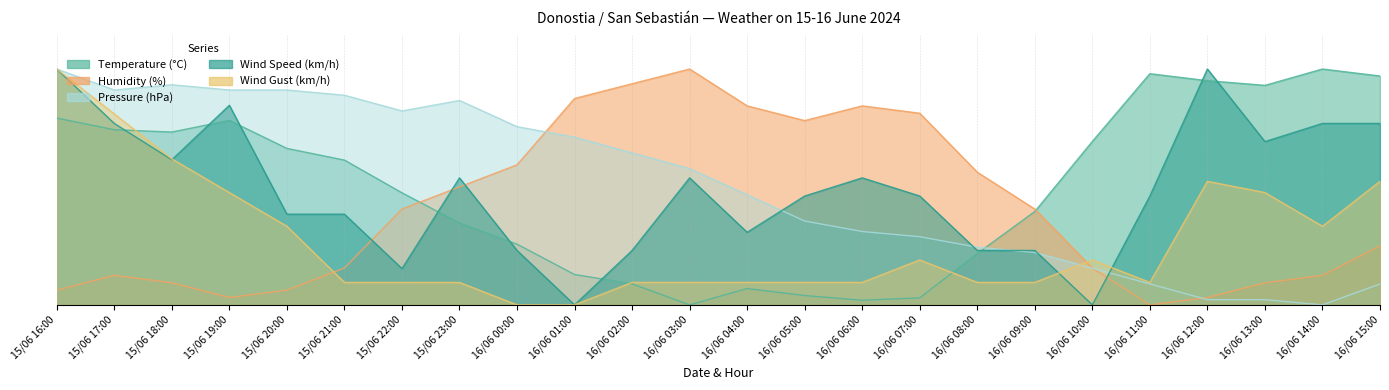

At how many categories does at least one series exceed 40?

24